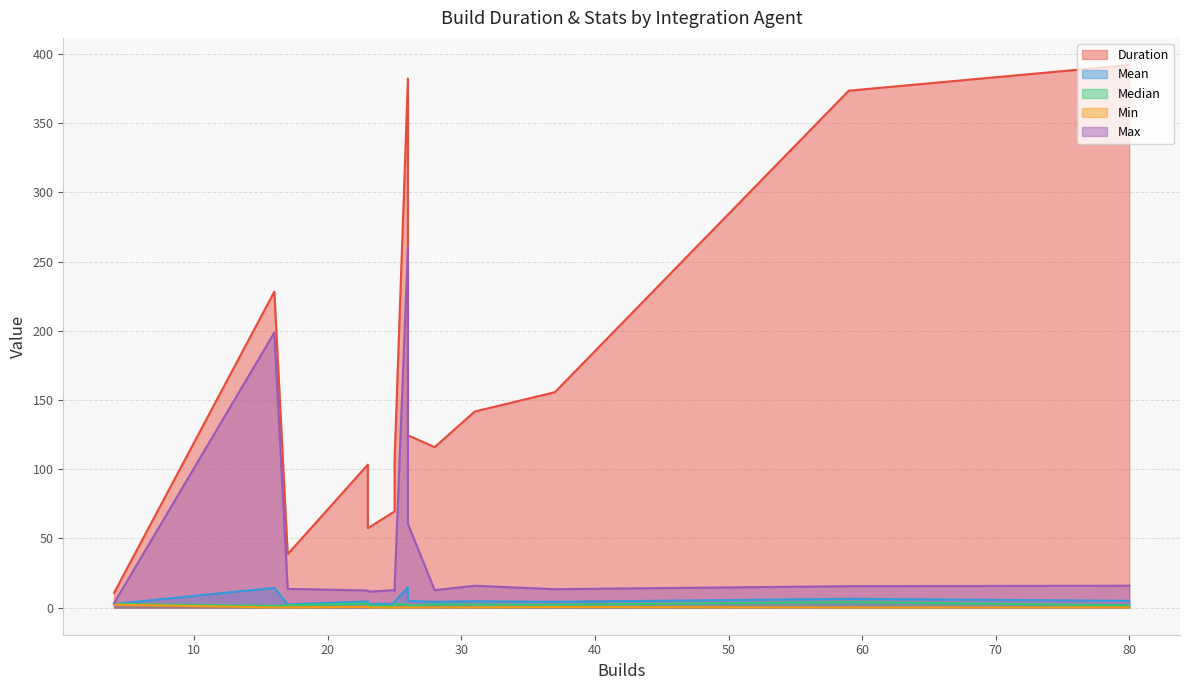

At 1007, list the series in order from smallest to largest.

min, median, mean, max, duration